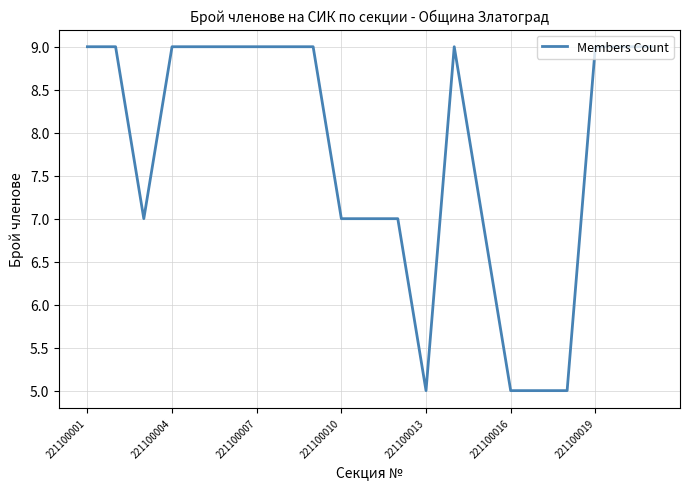

Is this an area chart (filled region under the line)?

No